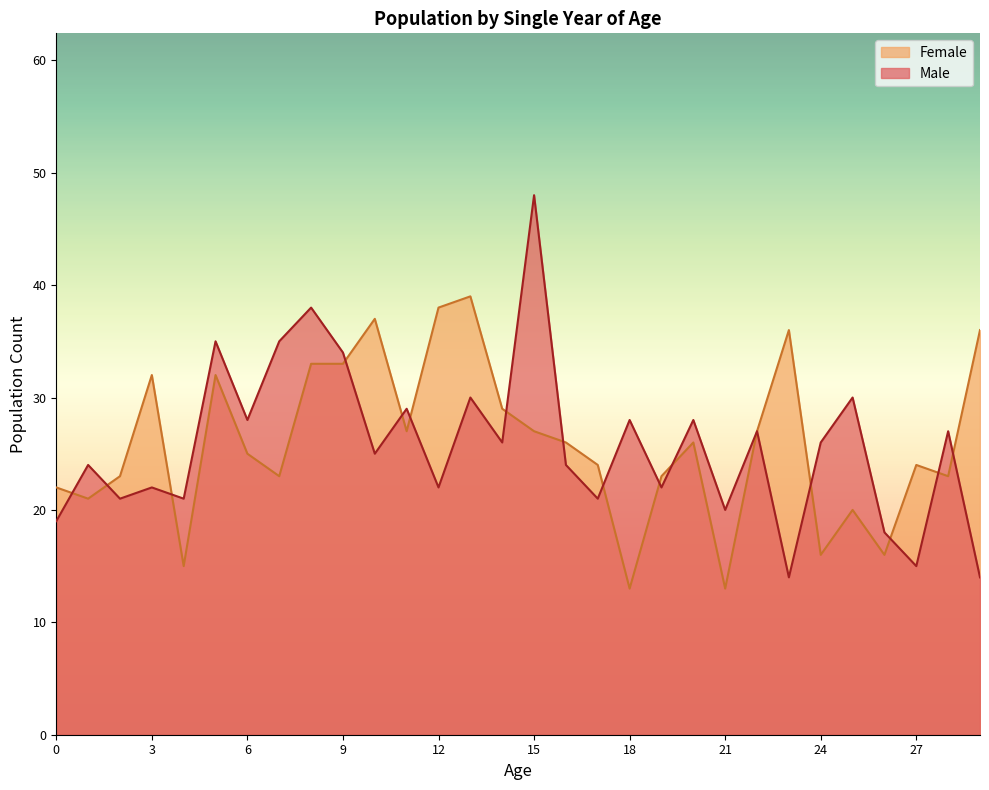

What is the sum of the Male values at 27 and 4?

36